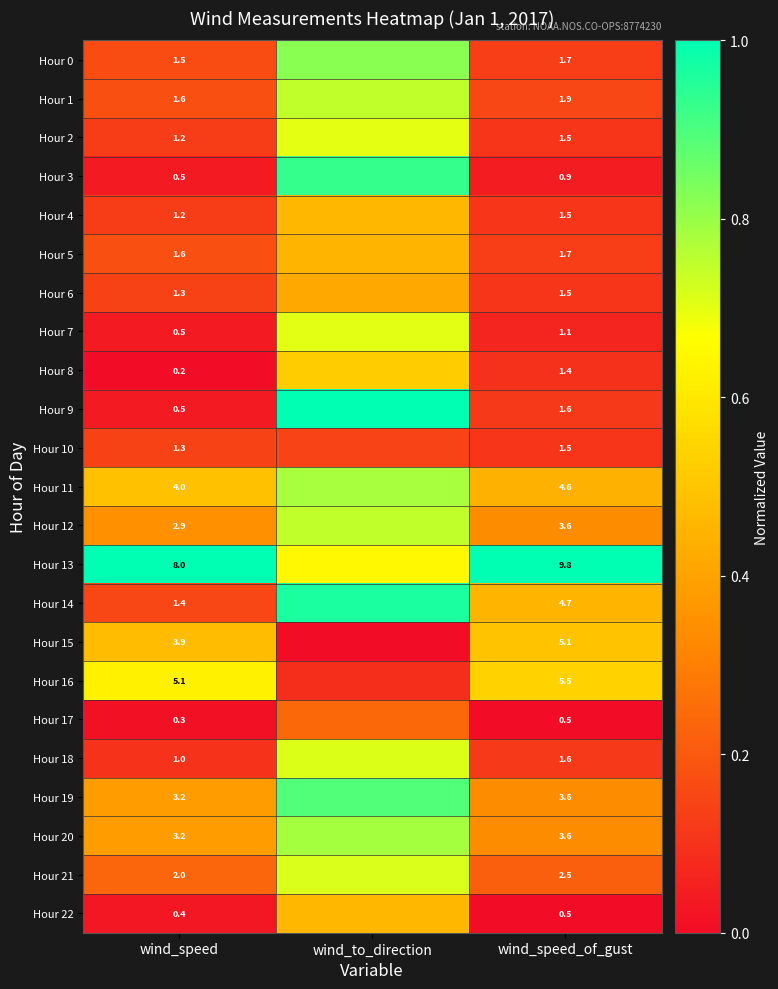

Is the value of Hour 5 at wind_speed greater than the value of Hour 3 at wind_speed_of_gust?

Yes